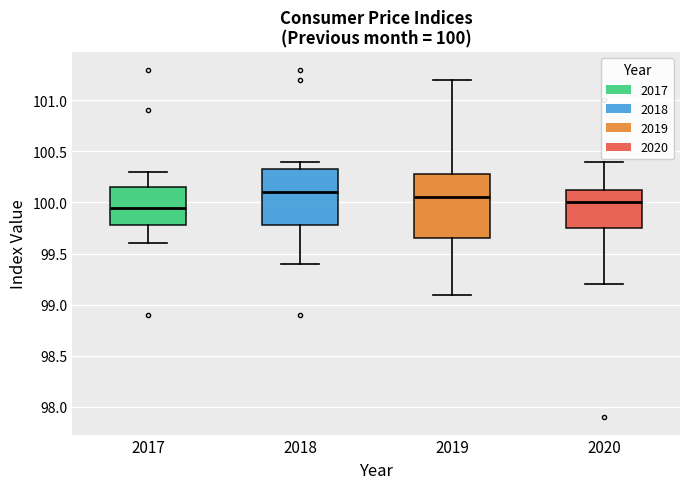

Comparing the boxes themselves (not the whiskers), which one is the tallest?

2019